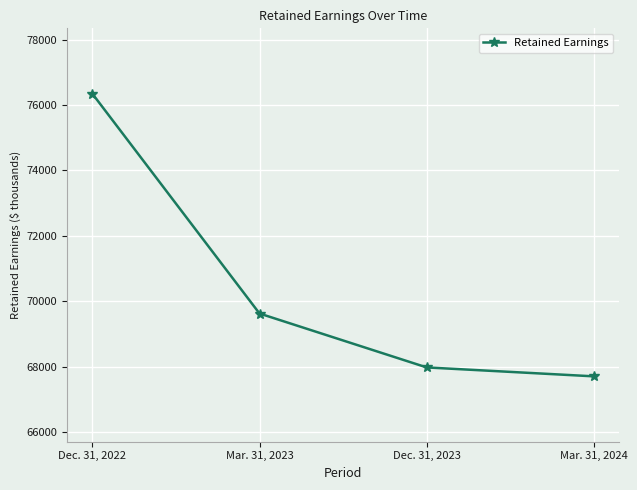

Is this an area chart (filled region under the line)?

No